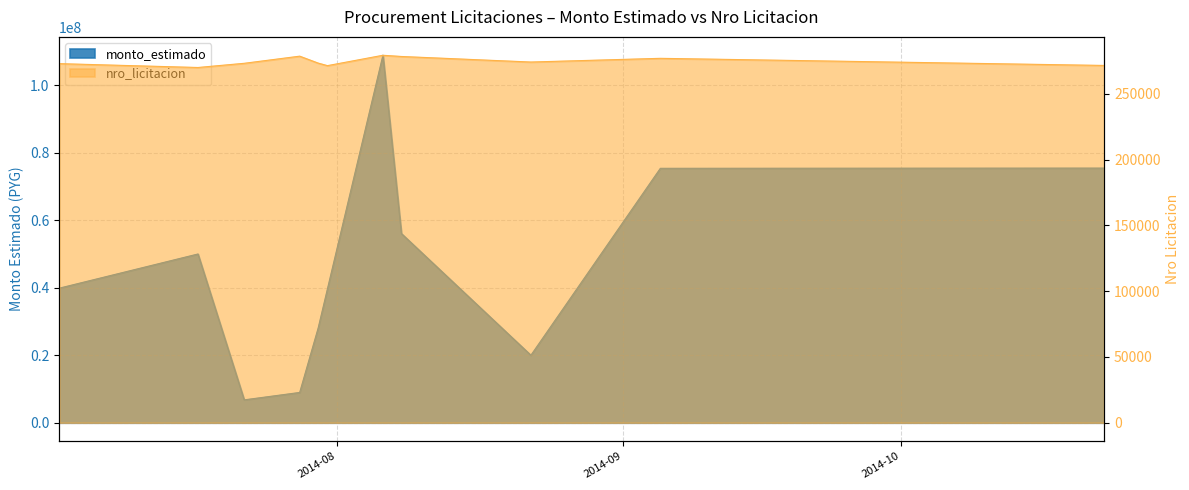

At how many categories does at least one series exceed 75777586?

1